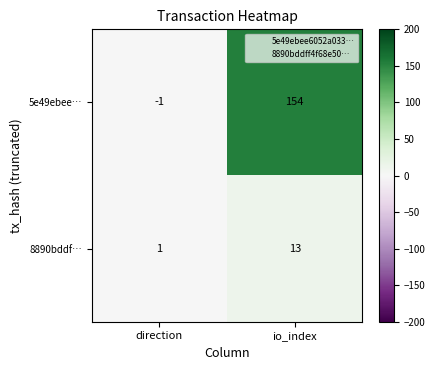

Which series has the largest range (max minus min)?

5e49ebee…